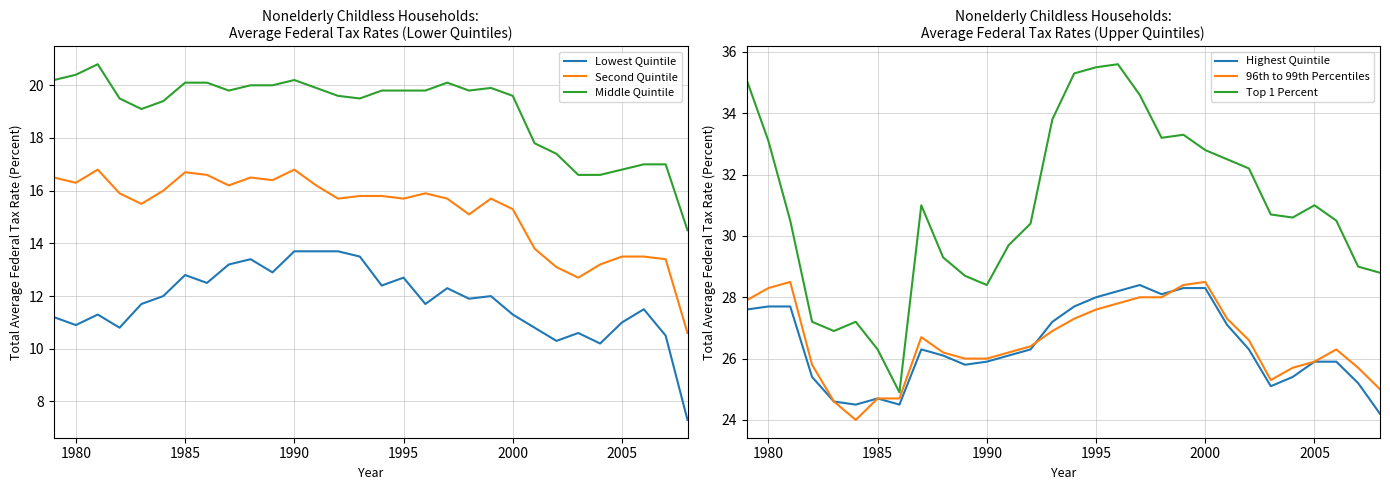

How many values in the Middle Quintile series are below 19?

8